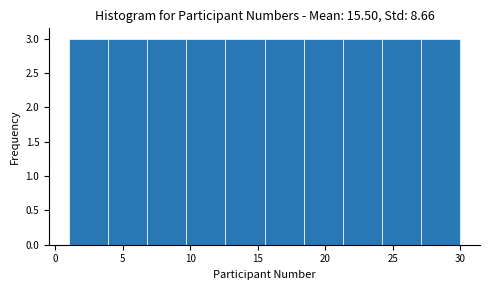

Reading left to right, transcribe this chart: for each bar, give the range it covers on the x-axis and its height. Neither the bar edges nor the heights are printed on the chart, so give them approximately, as read against the axes.

1.0 to 3.9: 3
3.9 to 6.8: 3
6.8 to 9.7: 3
9.7 to 12.6: 3
12.6 to 15.5: 3
15.5 to 18.4: 3
18.4 to 21.3: 3
21.3 to 24.2: 3
24.2 to 27.1: 3
27.1 to 30.0: 3